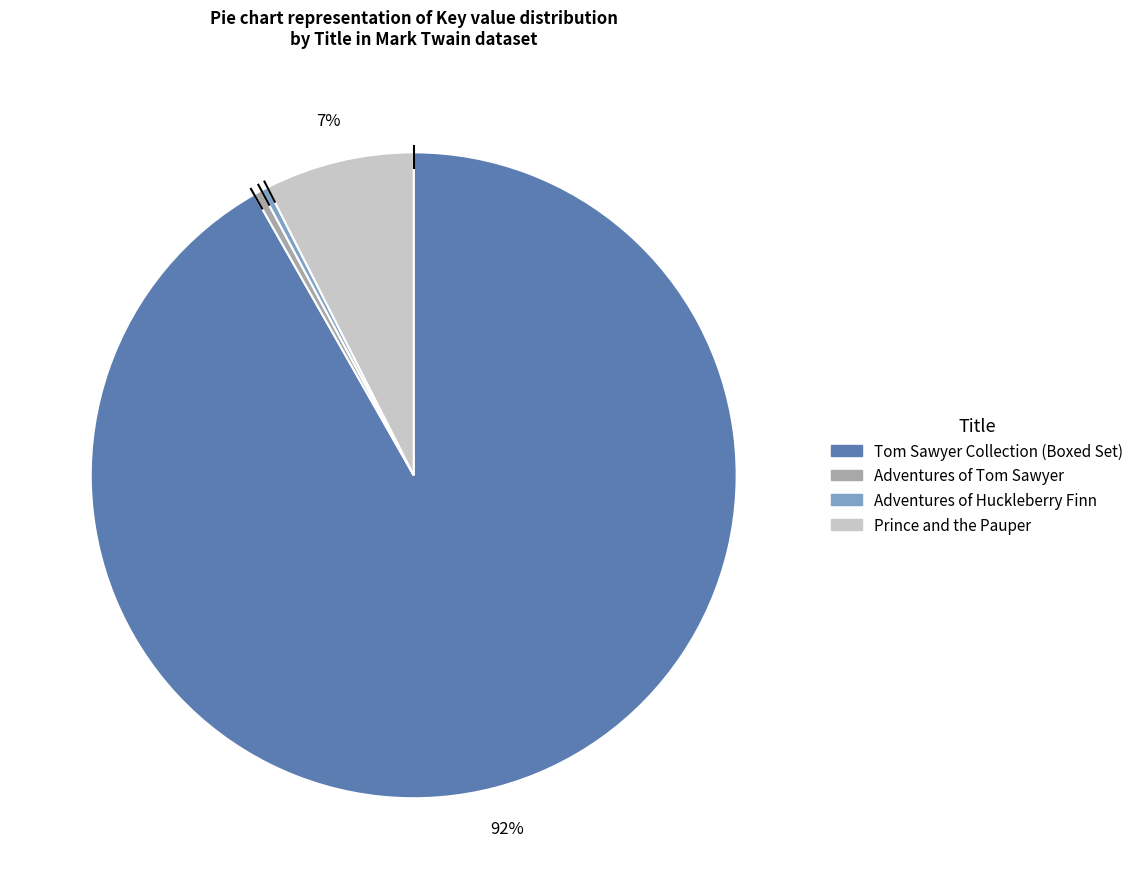

The Tom Sawyer Collection (Boxed Set) slice represents 92% of the pie. True or false?

True